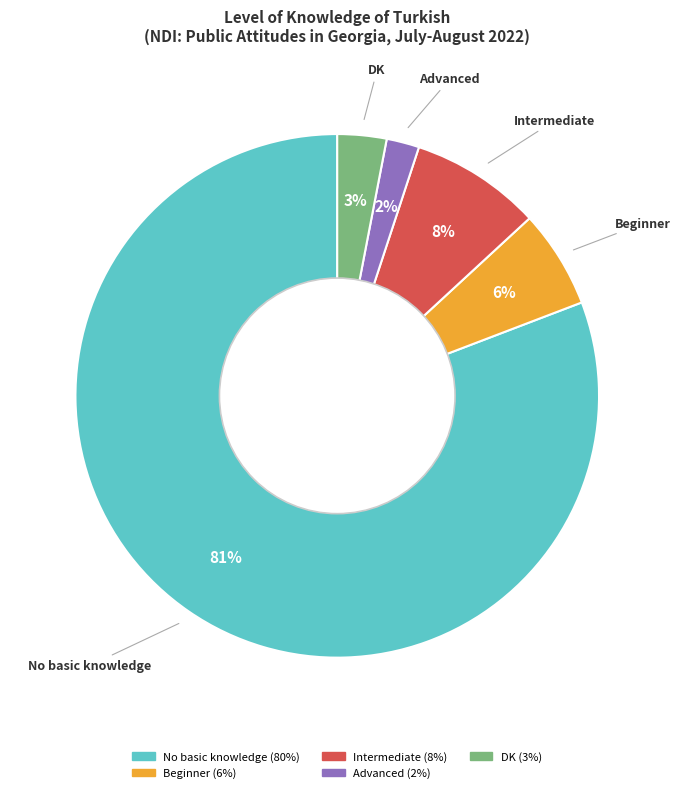

To the nearest percent, what is the average slice percentage?

20%